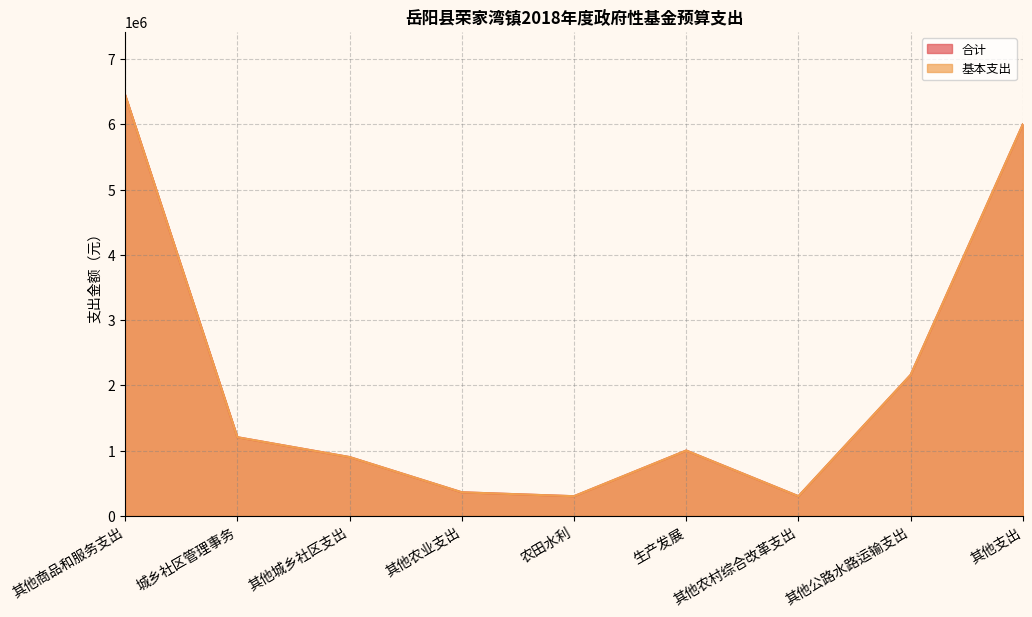

Does the chart have visible grid lines?

Yes